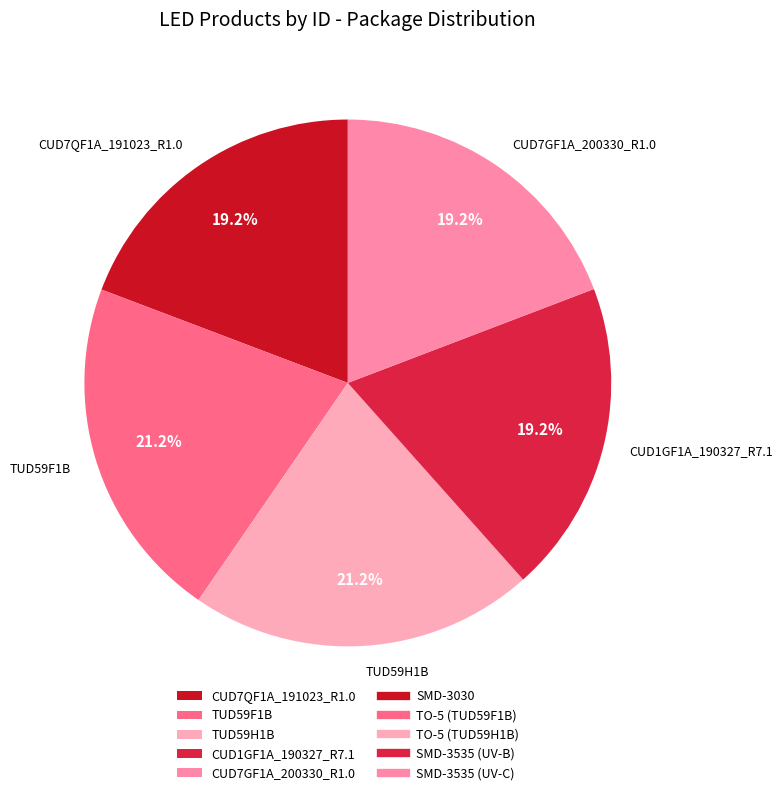

Does TUD59F1B represent more than half of the total?

No